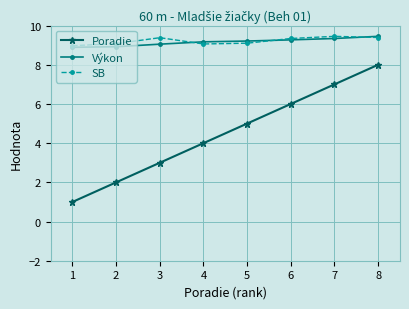

At which category does SB reach its first local peak?

3